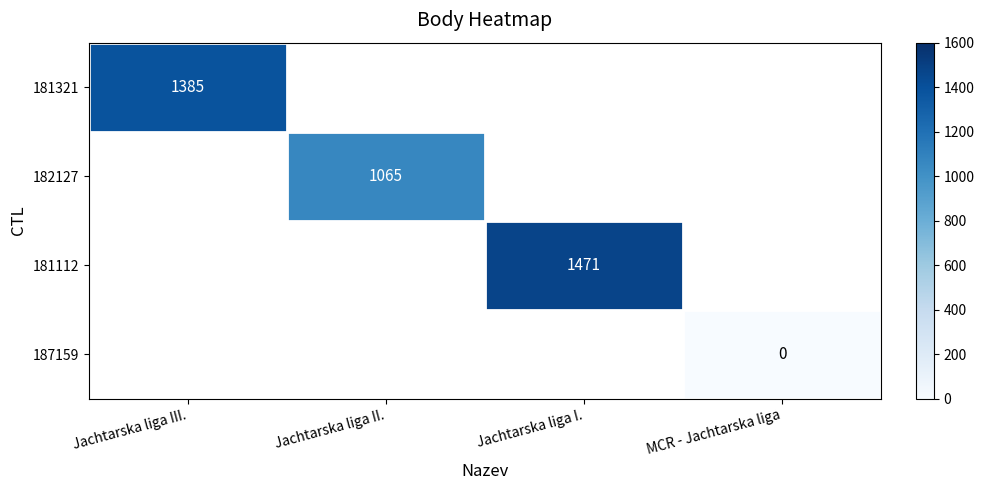

Count the number of categories in the chart.

4